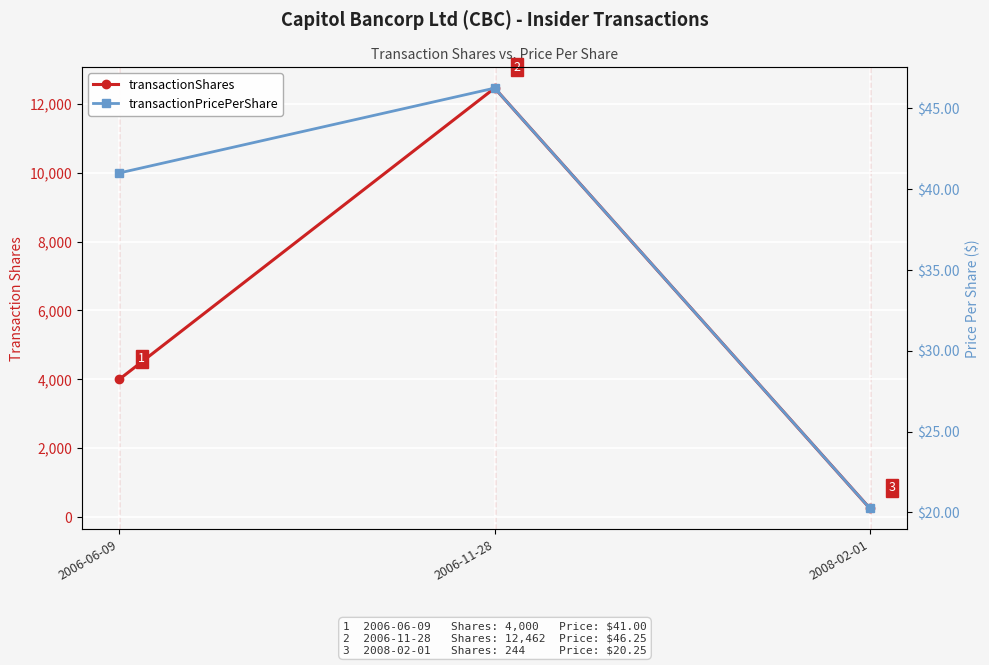

What is the smallest value displayed?

20.2